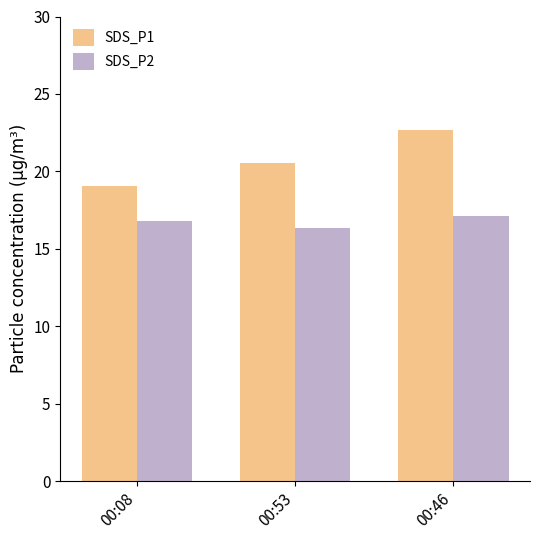

What is the sum of the SDS_P2 values at 00:08 and 00:46?

33.9